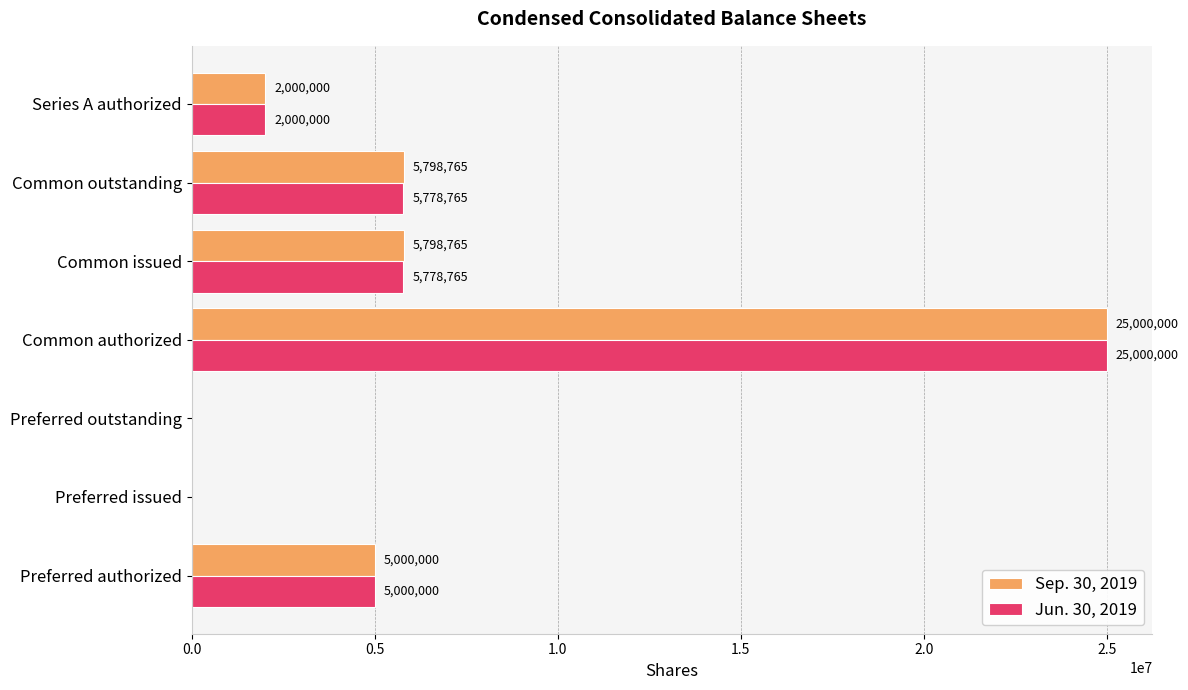

Which series changed the most between Preferred issued and Common outstanding?

Sep. 30, 2019